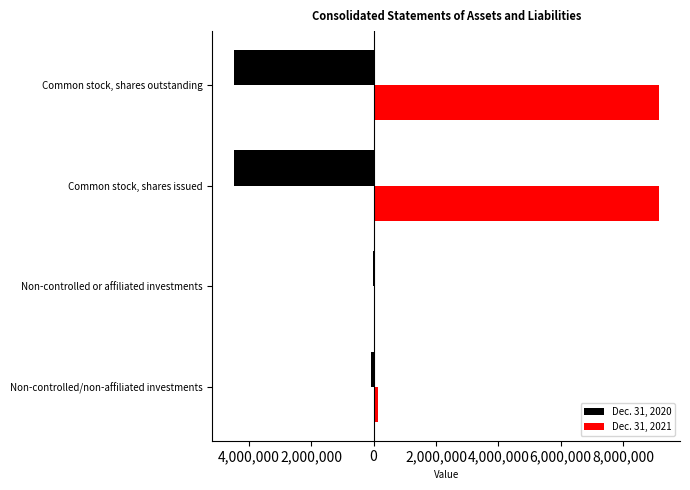

What is the average value of the Dec. 31, 2020 series?

-2260906